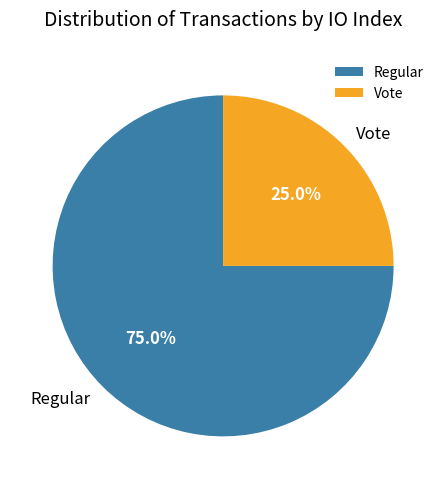

To the nearest percent, what is the combined percentage of Regular and Vote?

100%